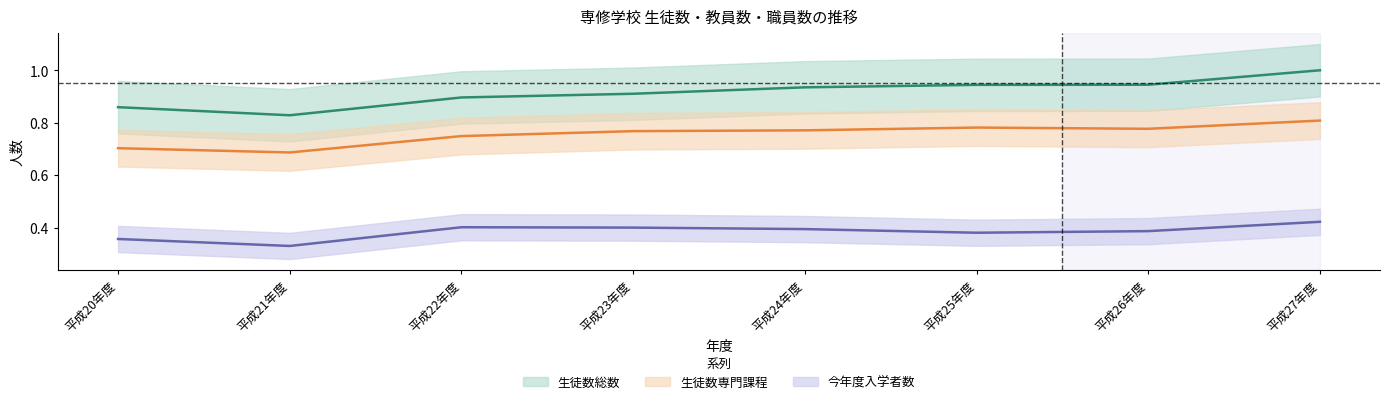

True or false: 生徒数専門課程 and 今年度入学者数 intersect in this chart.

False